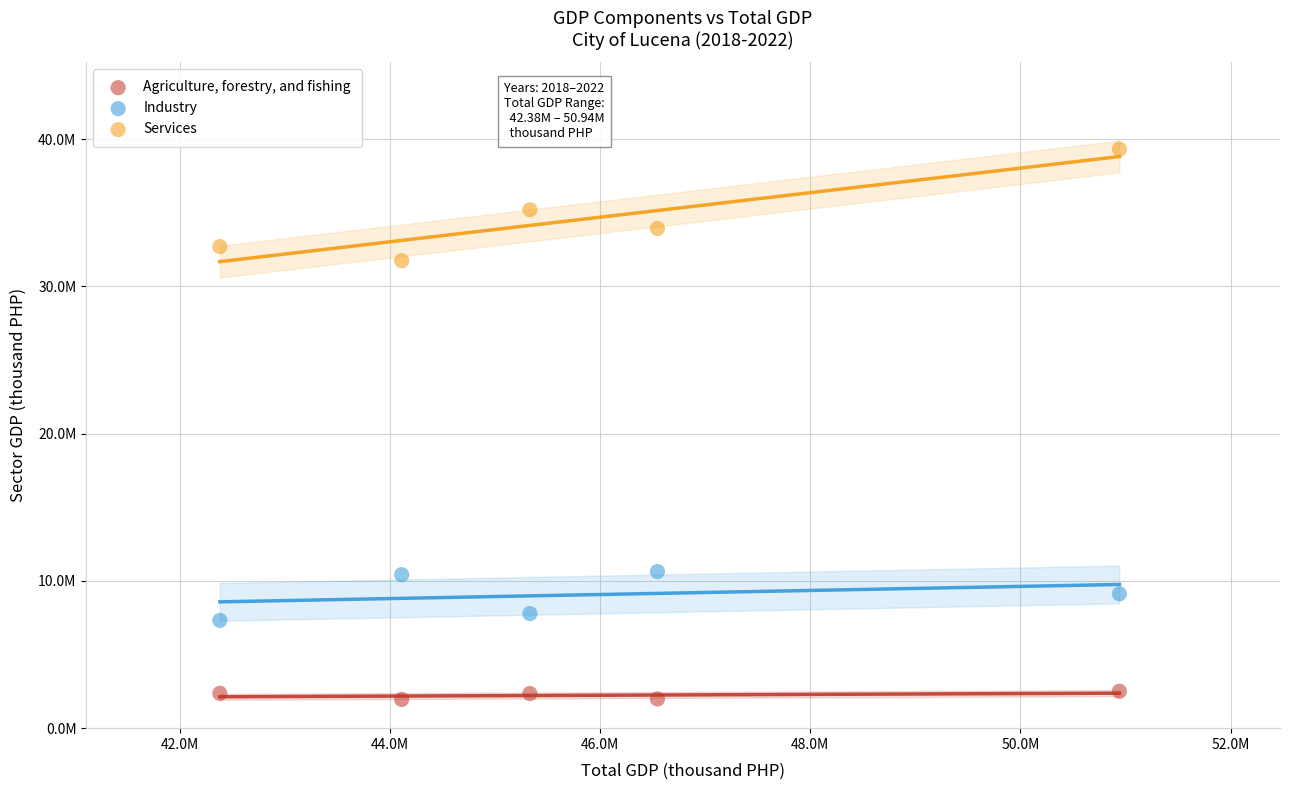

What are all the series names shown in the legend?

Agriculture, forestry, and fishing, Industry, Services